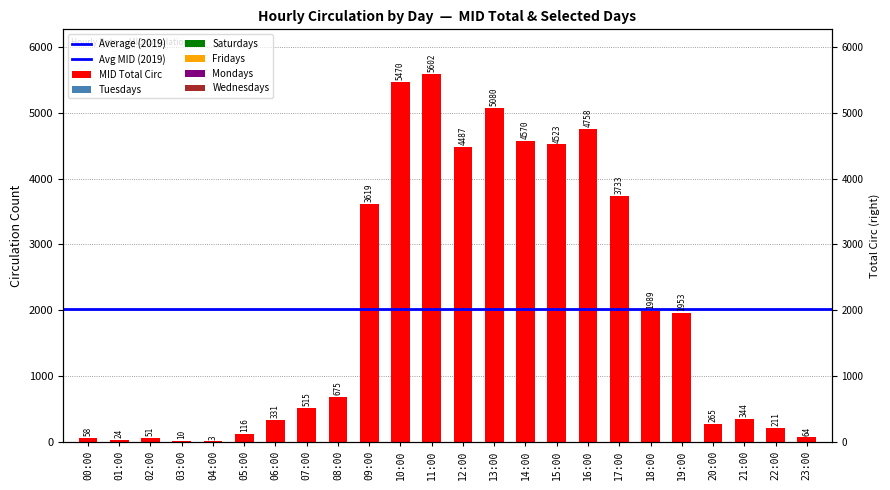

What is the difference between the maximum and minimum values in the Saturdays series?

880